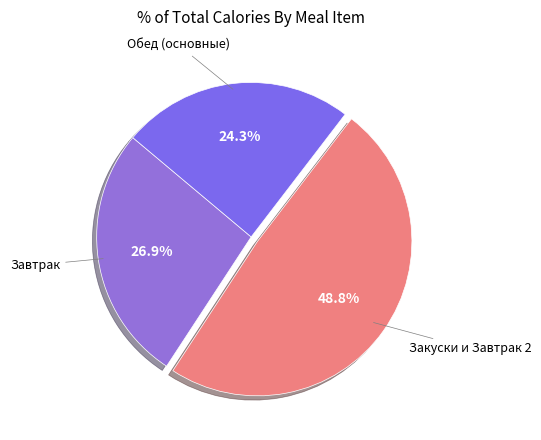

How many segments does this pie chart have?

3